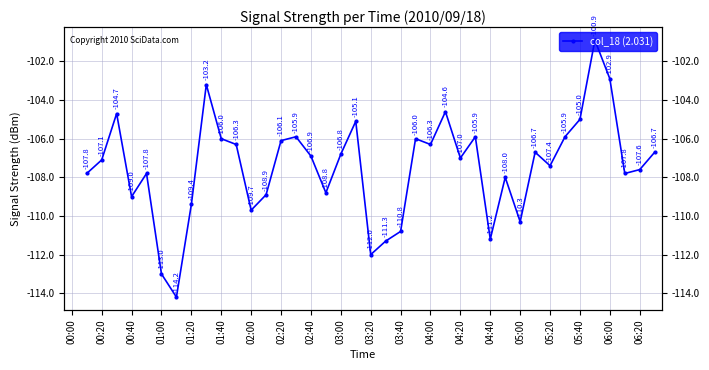

At which category does the chart reach its peak across all series?

35